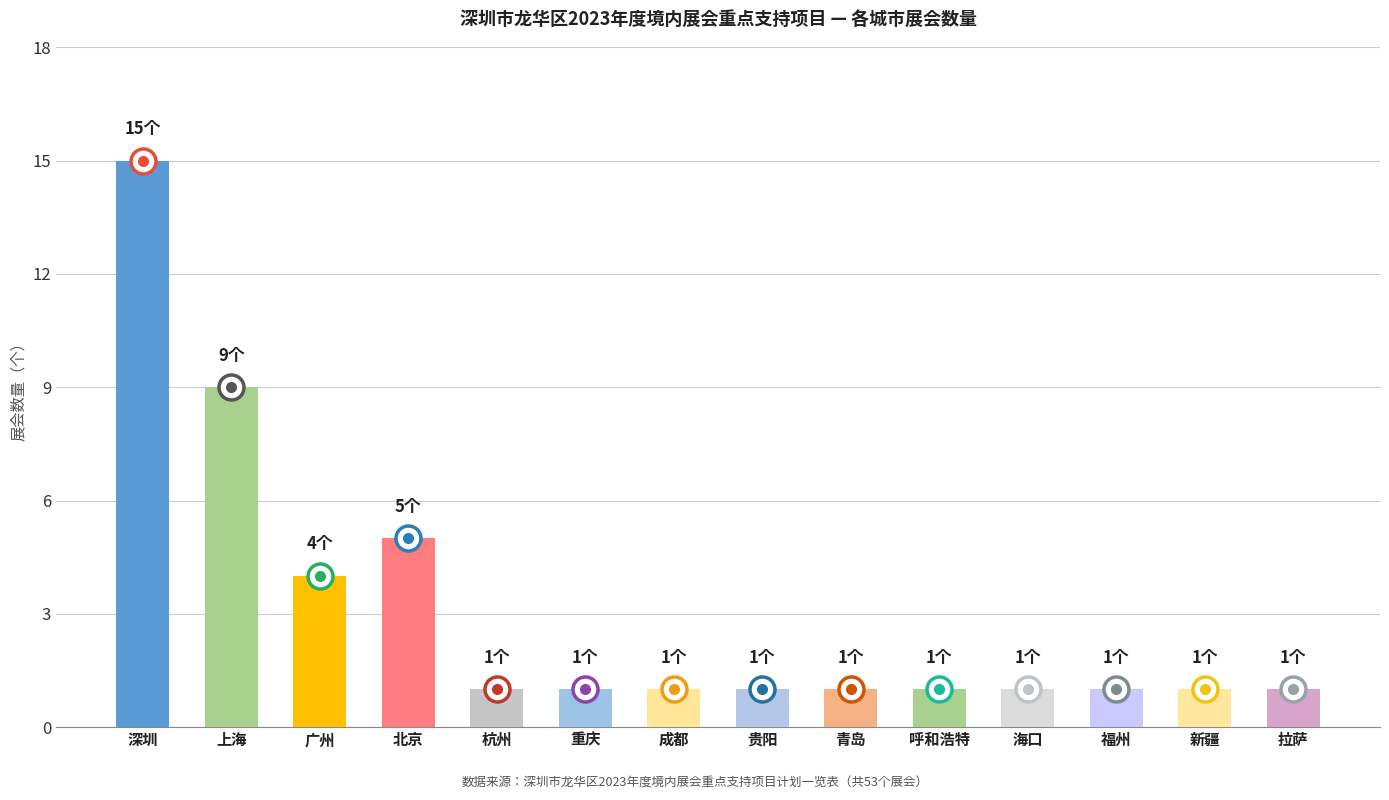

What is the label of the 13th bar from the right?

上海